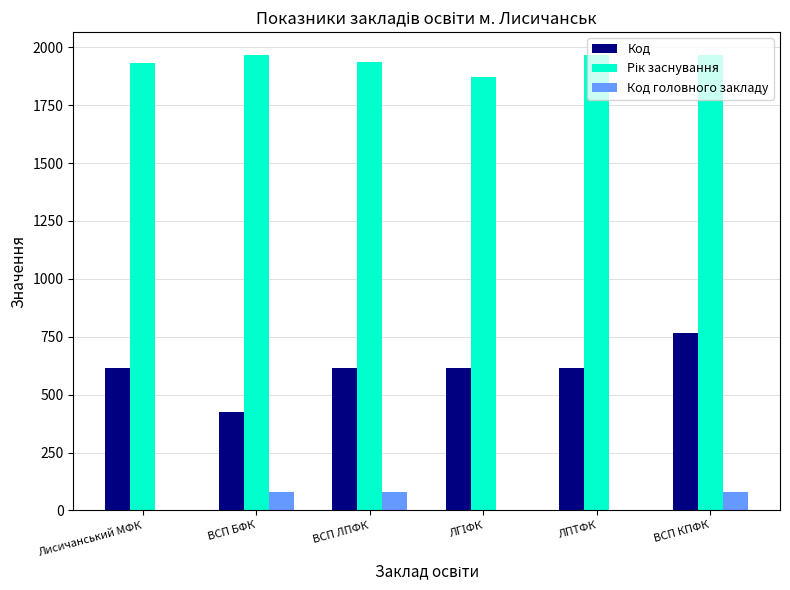

What is the maximum value for Код головного закладу?

81